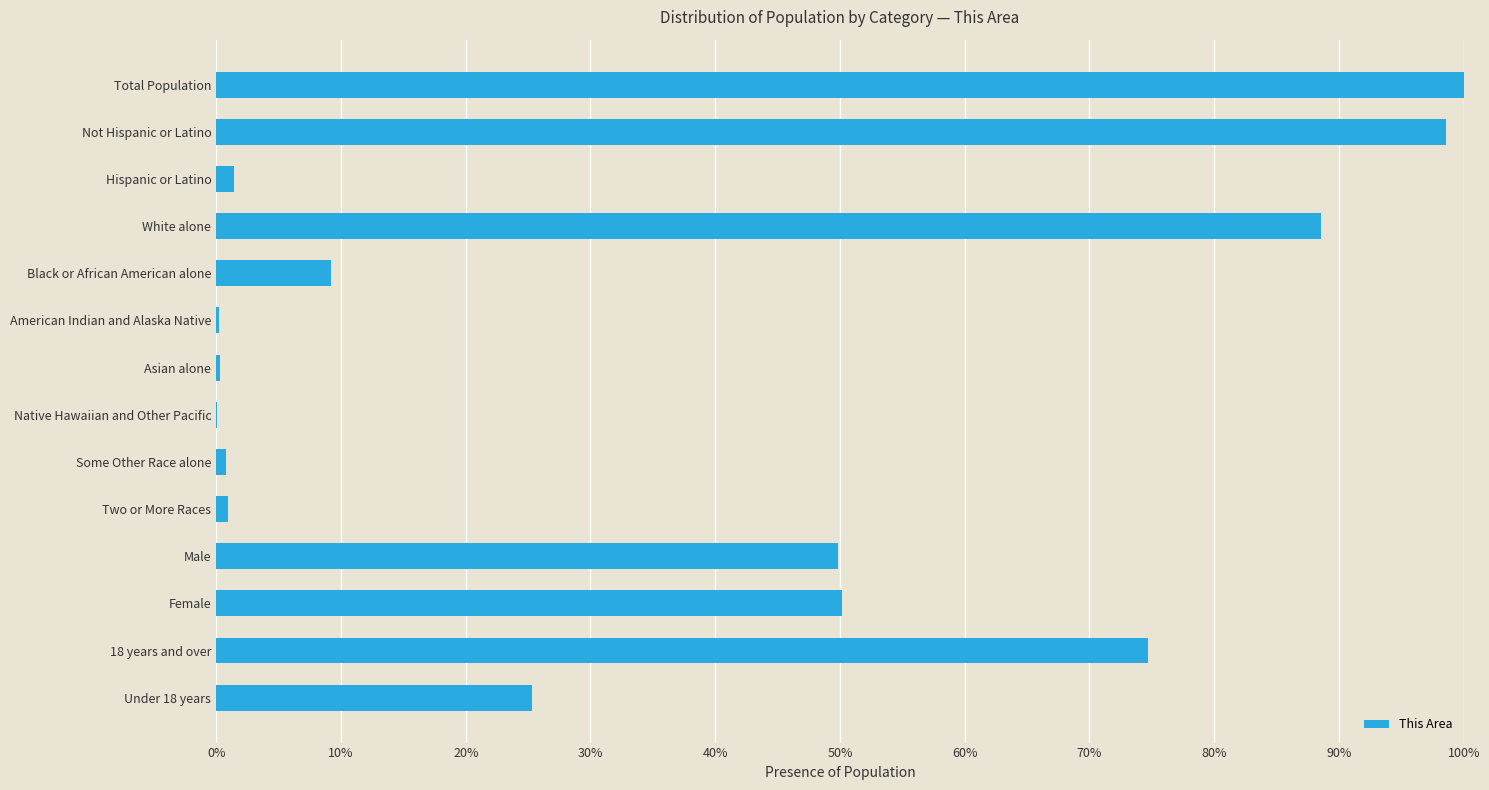

Are the bars grouped side by side (vs. stacked)?

No